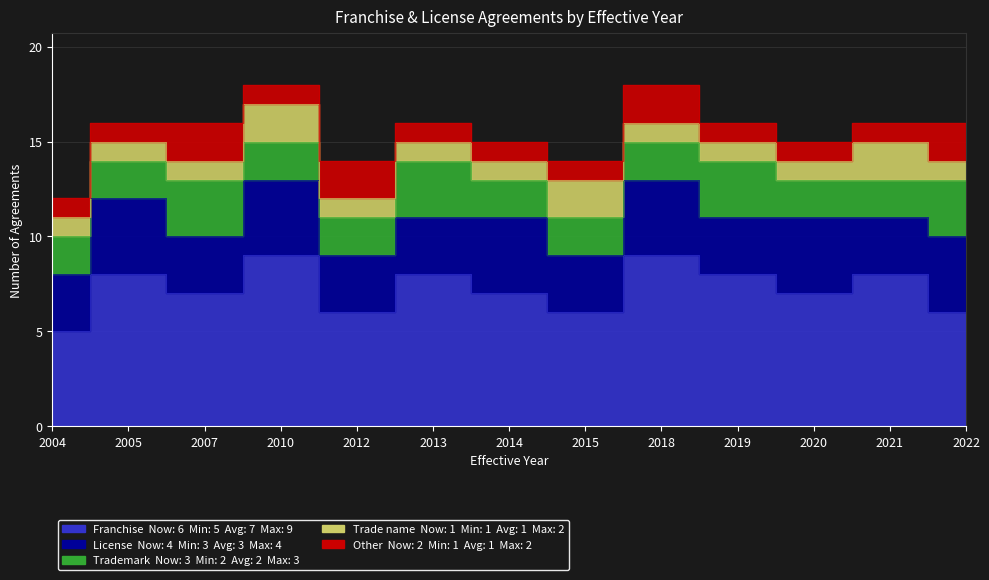

At 2018, list the series in order from smallest to largest.

Trade name, Trademark, Other, License, Franchise